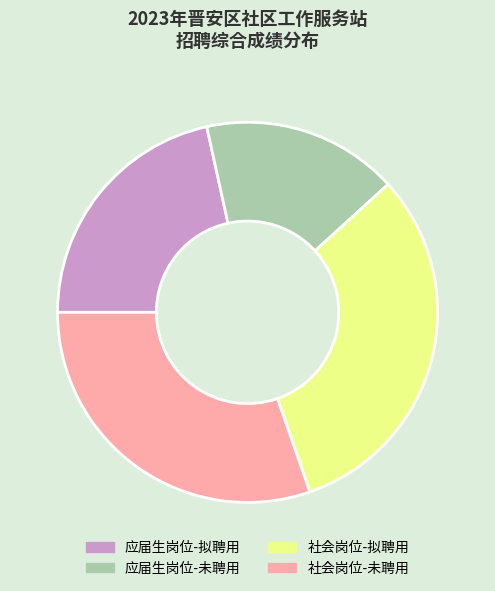

Which has a higher value, 应届生岗位-未聘用 or 社会岗位-未聘用?

社会岗位-未聘用